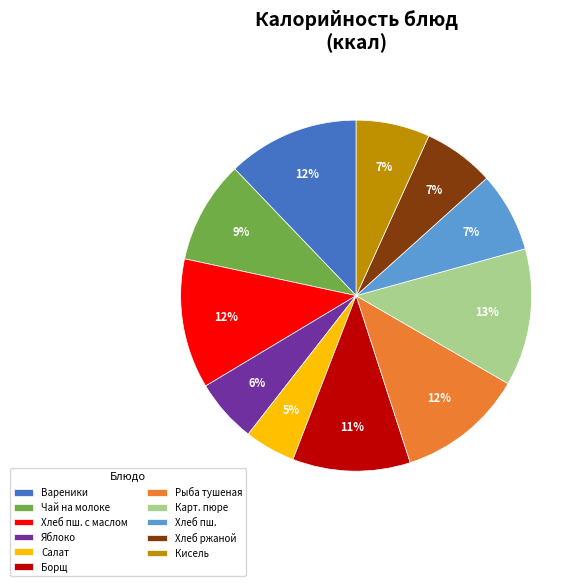

To the nearest percent, what is the average slice percentage?

9%